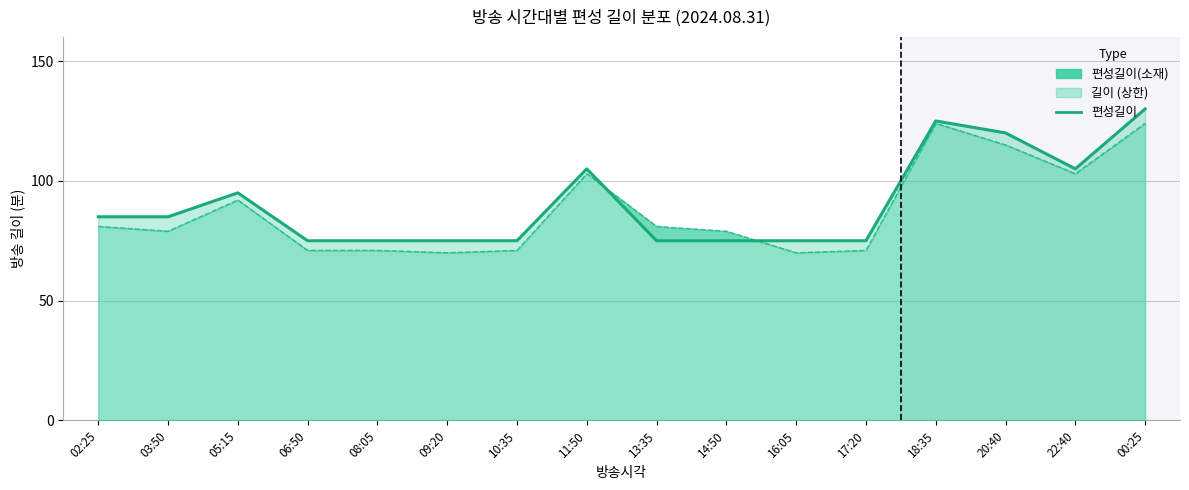

List the labels in order of value, smallest first.

06:50, 08:05, 09:20, 10:35, 13:35, 14:50, 16:05, 17:20, 02:25, 03:50, 05:15, 11:50, 22:40, 20:40, 18:35, 00:25